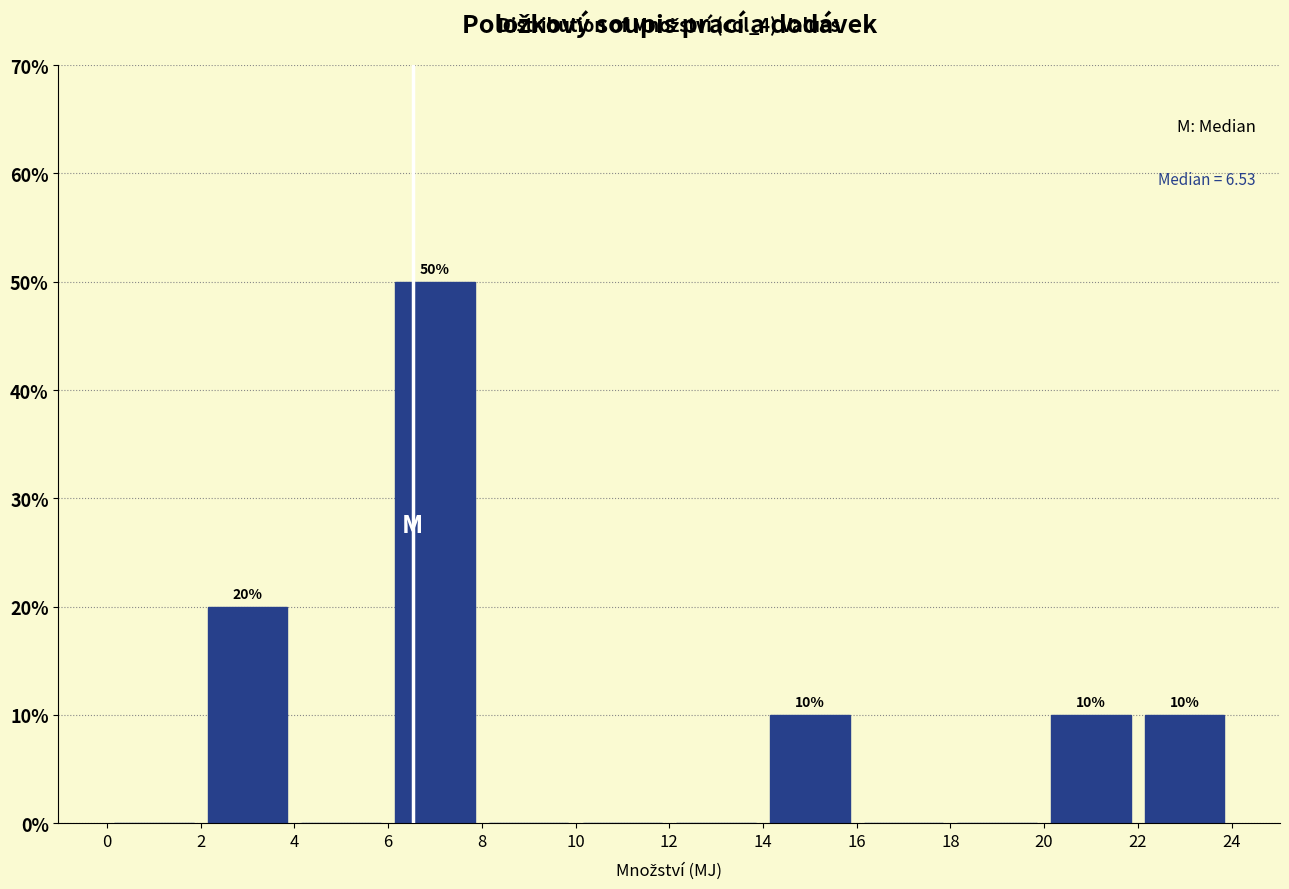

Over which range of the x-axis is the bar tallest?

6 to 8